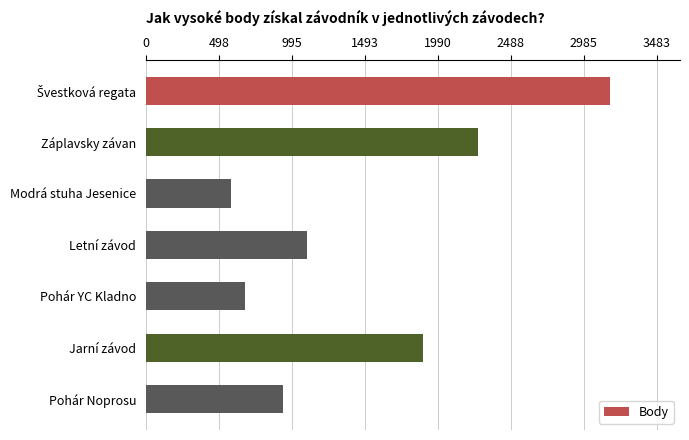

How many bars are there in total?

7